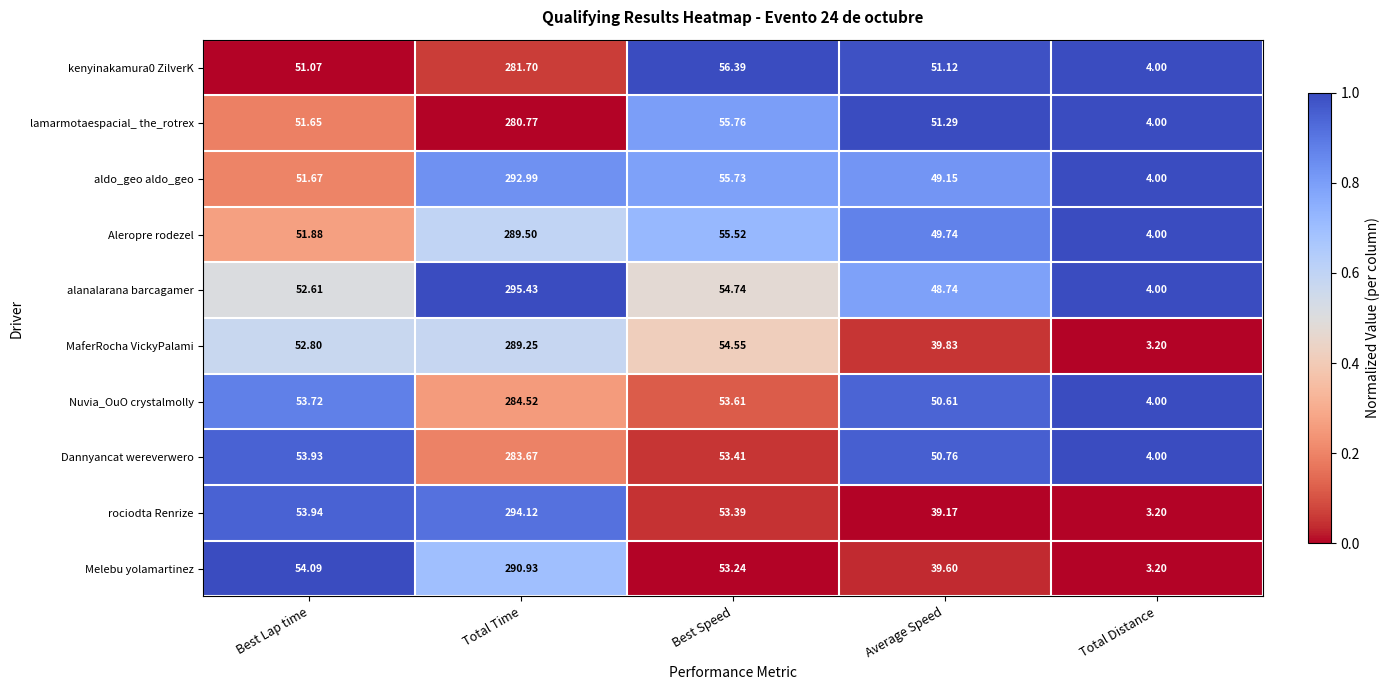

Which series has the largest total across all categories?

alanalarana barcagamer